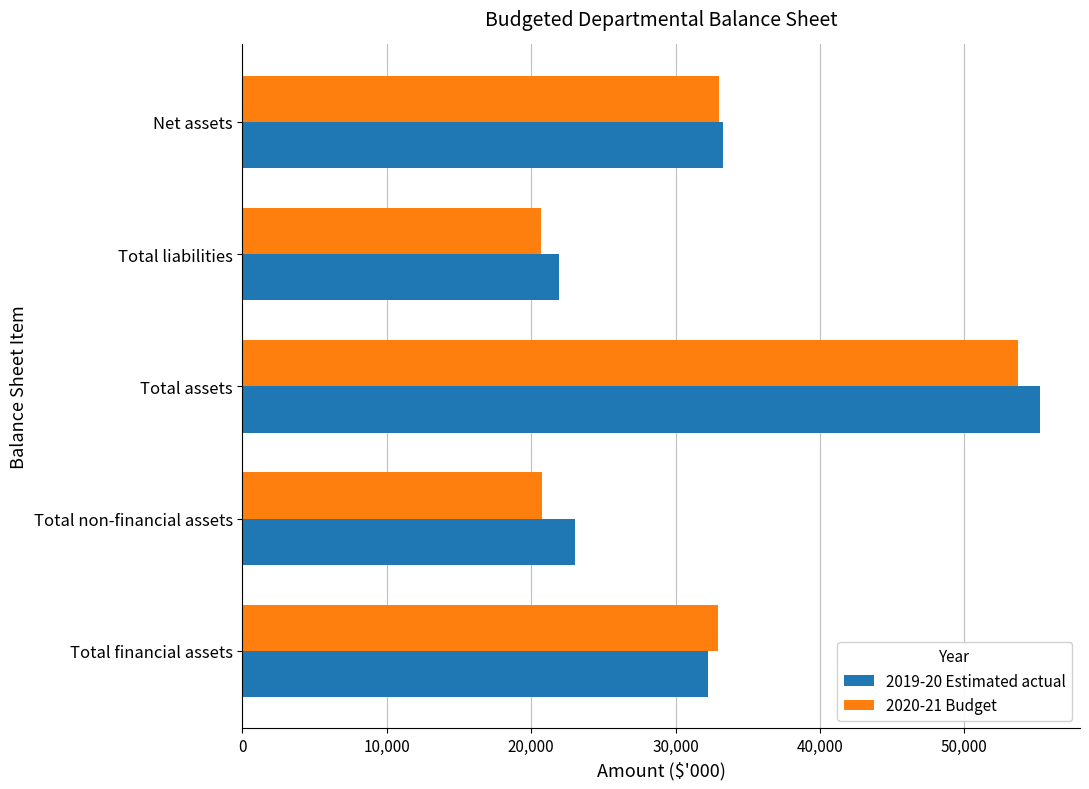

What is the difference between the maximum and minimum values in the 2019-20 Estimated actual series?

33308